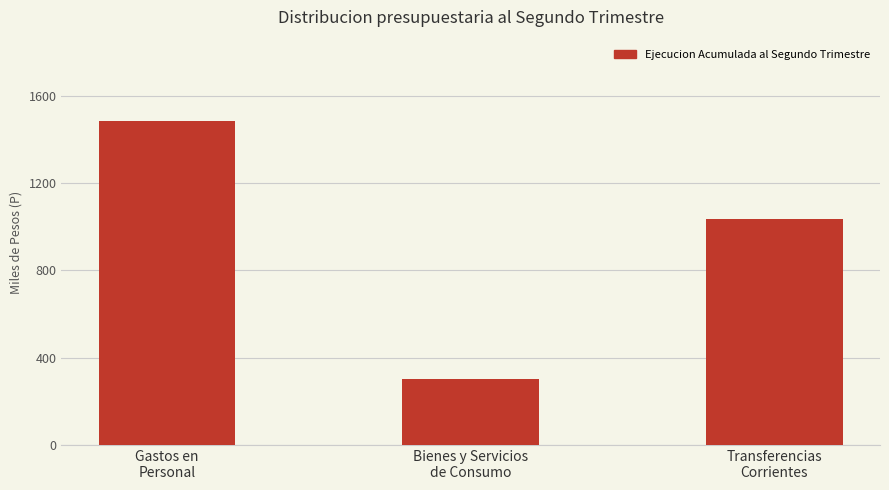

What is the smallest value displayed?

300122